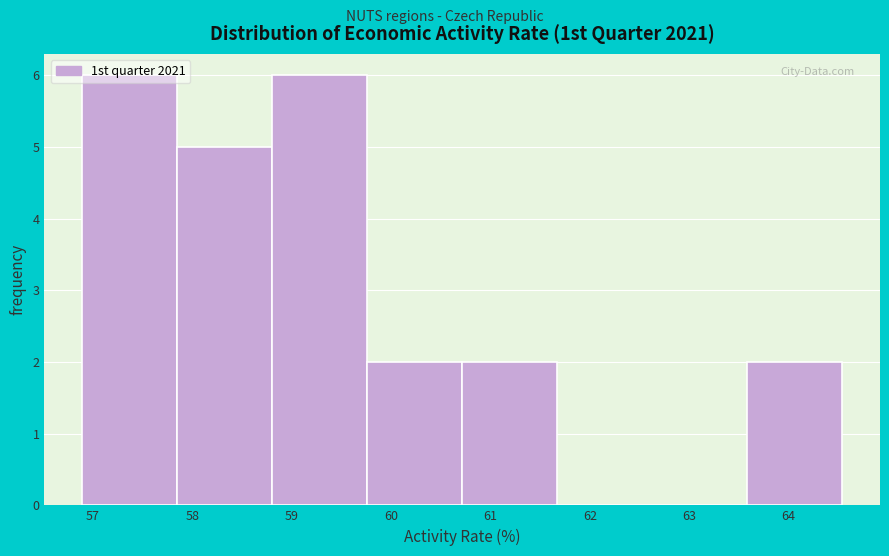

Reading left to right, list every bar in this chart as the range it spans on the x-axis followed by its height. Neither the bar edges nor the heights are printed on the chart, so give them approximately, as read against the axes.

56.9 to 57.8: 6
57.8 to 58.8: 5
58.8 to 59.8: 6
59.8 to 60.7: 2
60.7 to 61.7: 2
61.7 to 62.6: 0
62.6 to 63.6: 0
63.6 to 64.5: 2